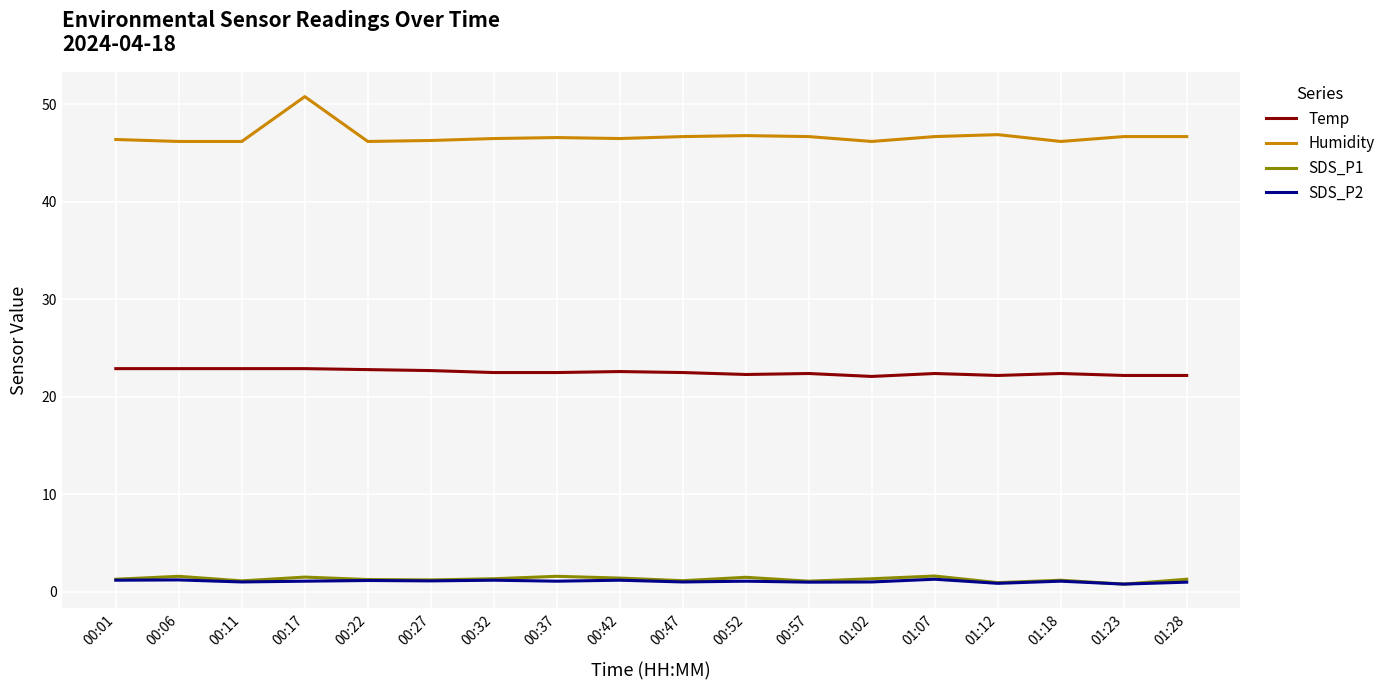

What is the minimum value for Temp?

22.1